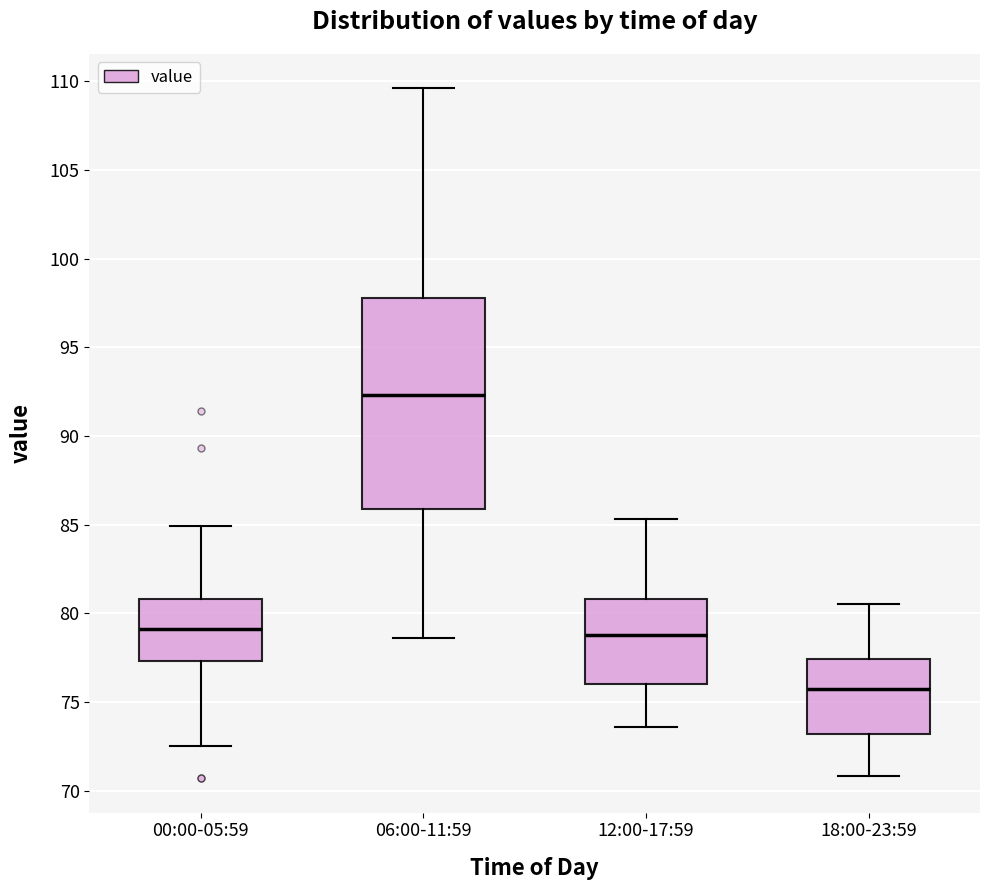

Where is the upper edge of the box for 12:00-17:59 on the y-axis? The values are not printed on the chart, so give them approximately, as read against the axis.

81.0